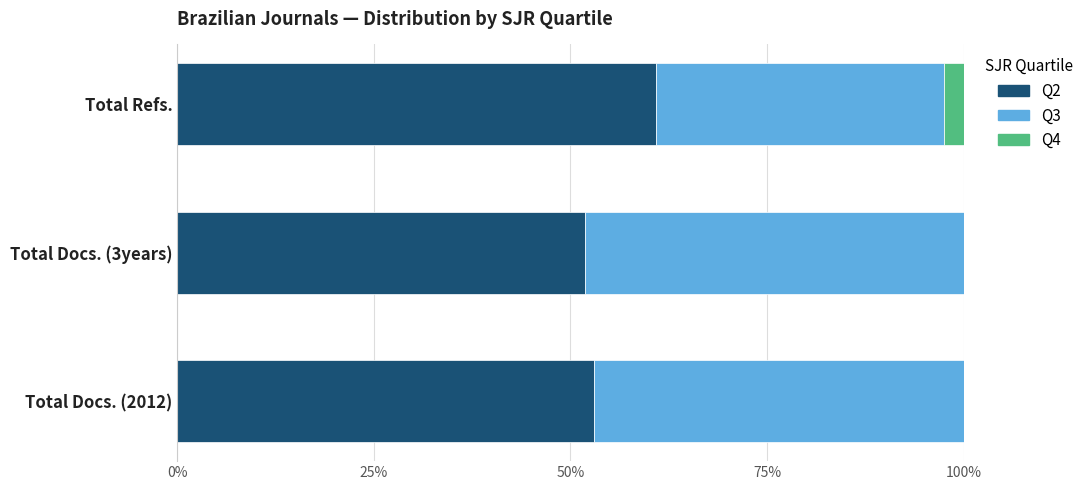

What is the total value across all series at Total Docs. (2012)?

100.0